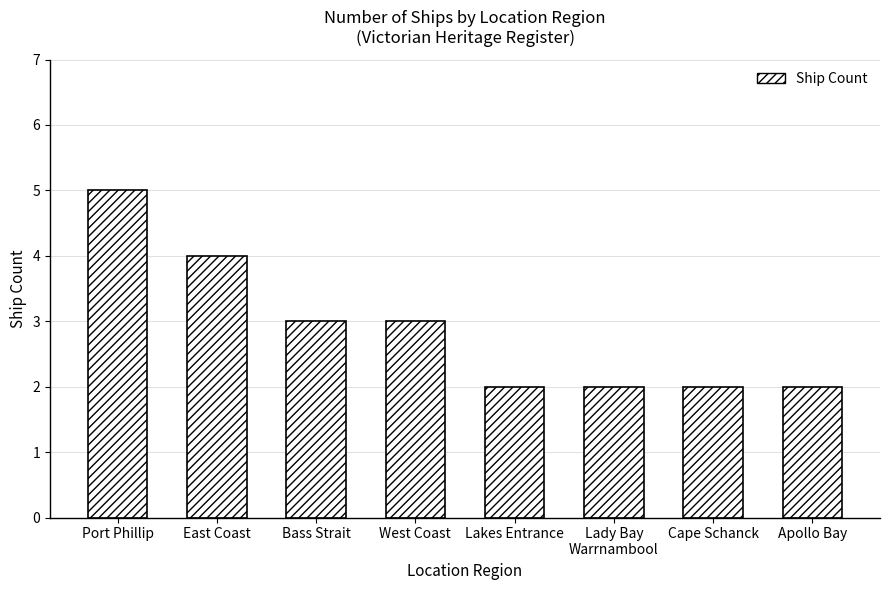

Is it true that the value at West Coast is 3?

True